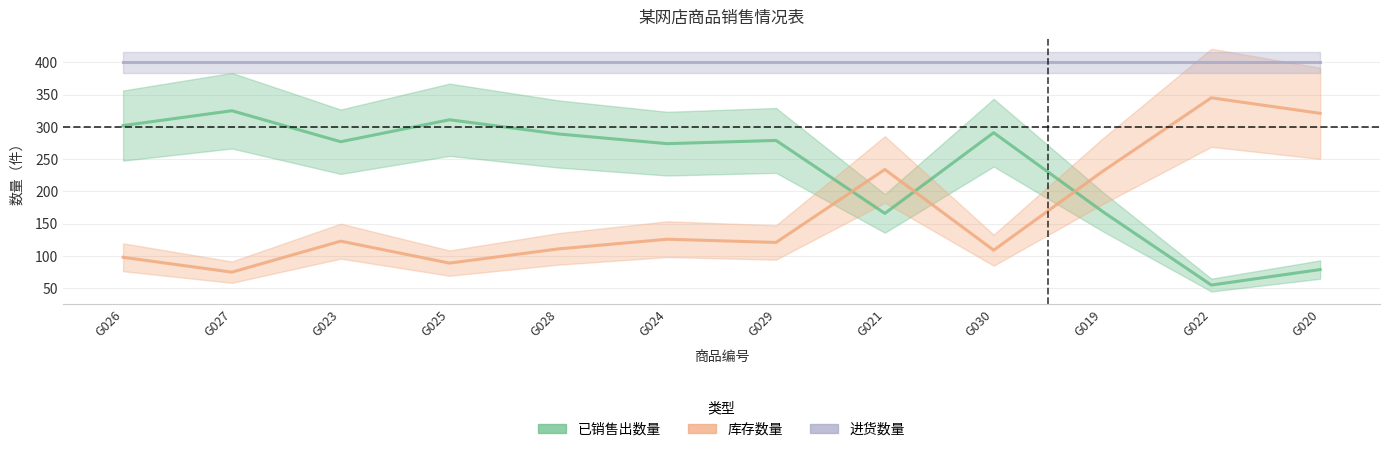

In 已销售出数量, how many points are lower than both neighbors (excluding endpoints)?

4